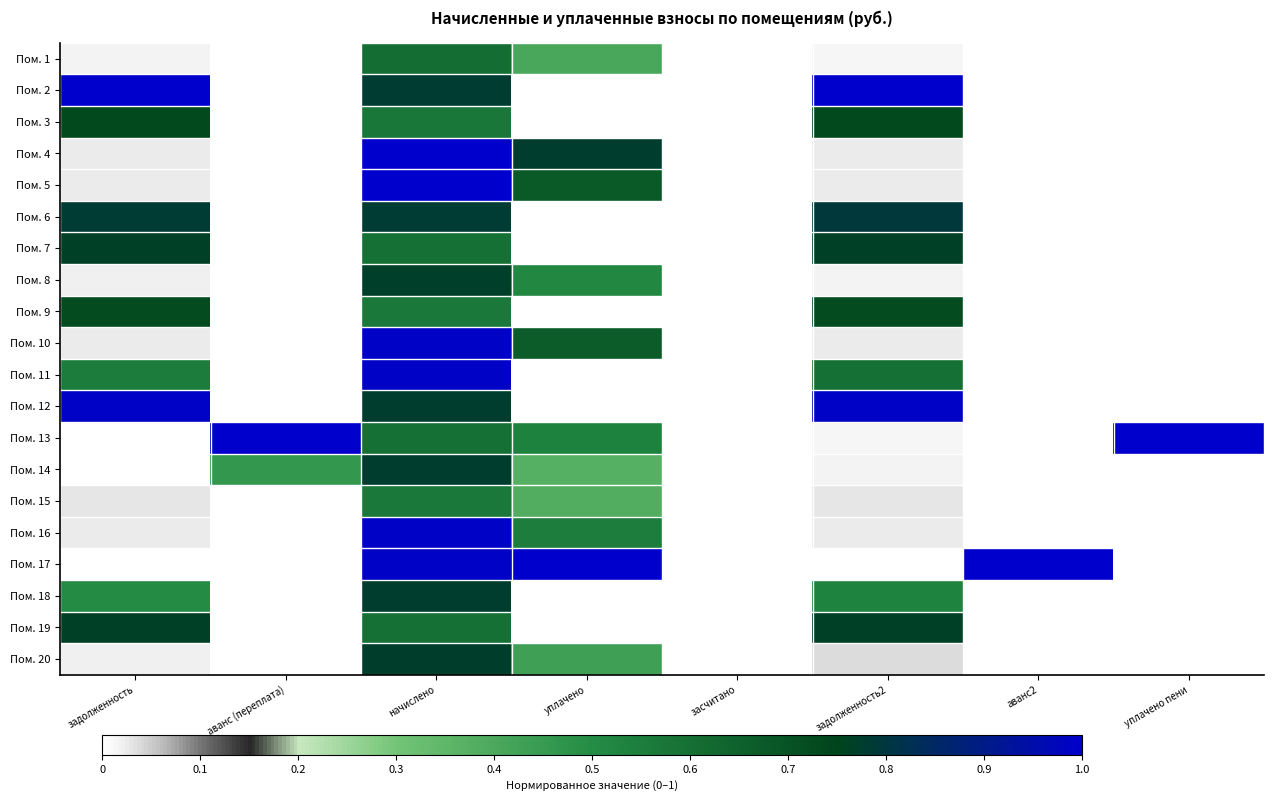

Rank the series at аванс2 from highest to lowest value.

Пом. 17, Пом. 1, Пом. 2, Пом. 3, Пом. 4, Пом. 5, Пом. 6, Пом. 7, Пом. 8, Пом. 9, Пом. 10, Пом. 11, Пом. 12, Пом. 13, Пом. 14, Пом. 15, Пом. 16, Пом. 18, Пом. 19, Пом. 20